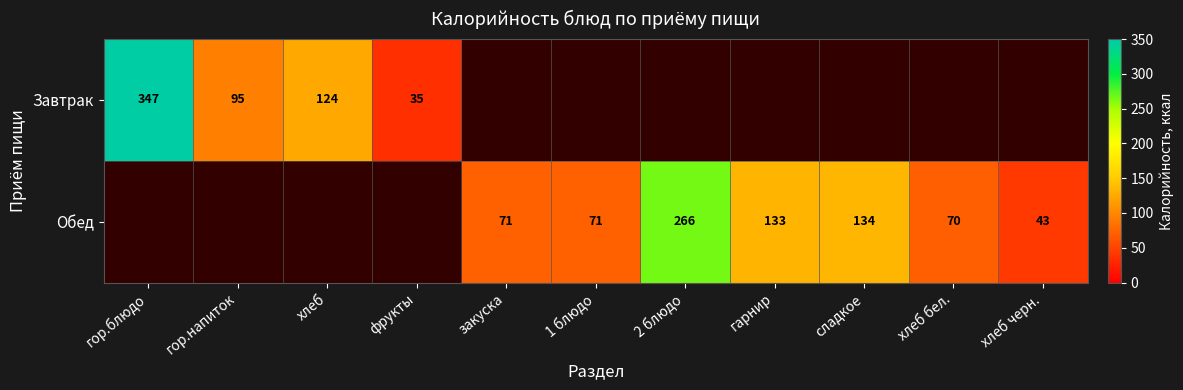

The value of Обед at гарнир is 66. True or false?

False